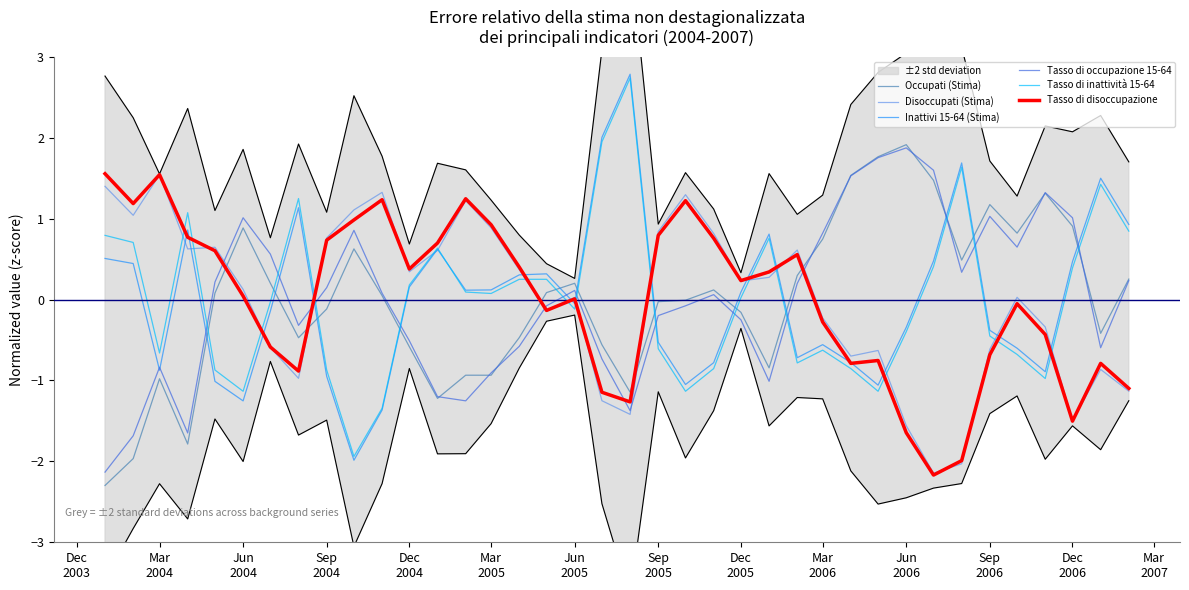

True or false: Occupati (Stima) and Tasso di inattività 15-64 cross at least once.

True